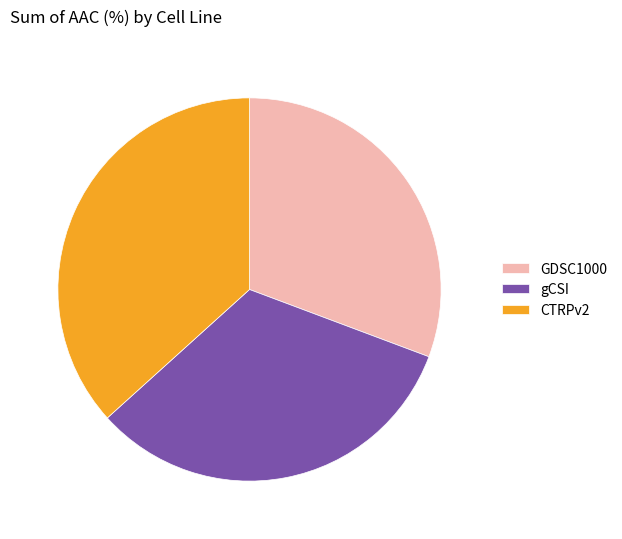

How many slices are in this pie chart?

3